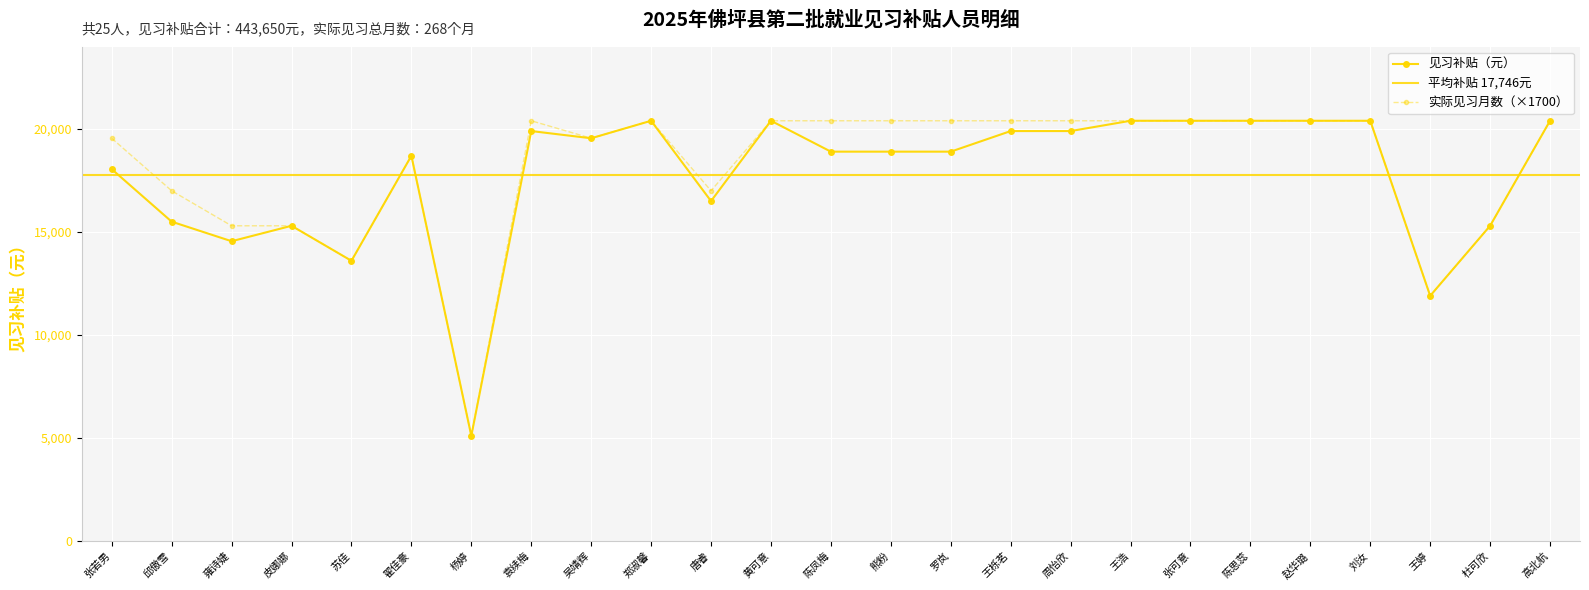

What is the spread (max minus min) of values at 王栎茗?

500